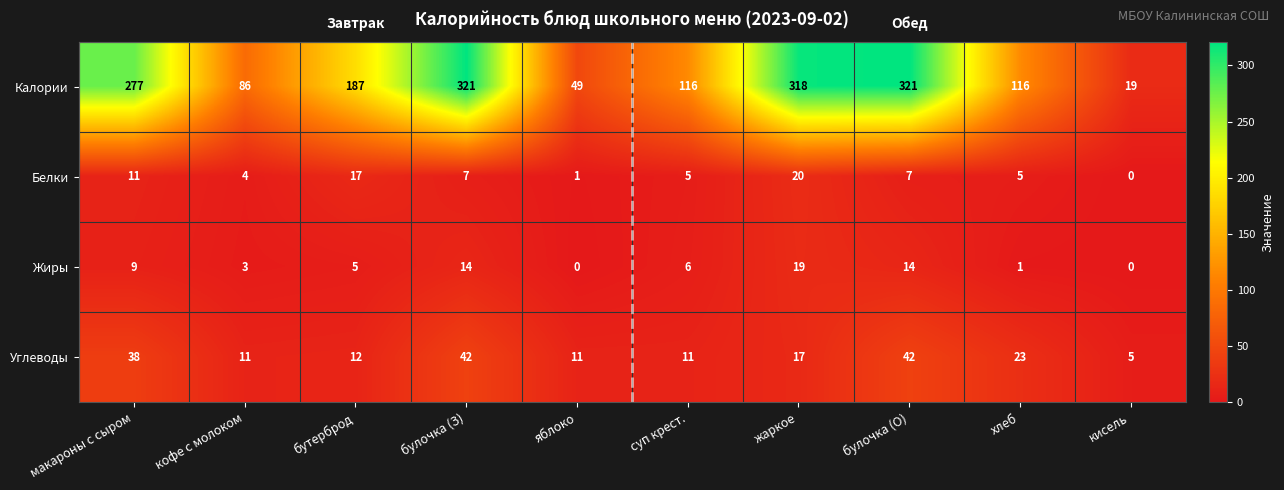

Which series has the widest spread of values?

Калории